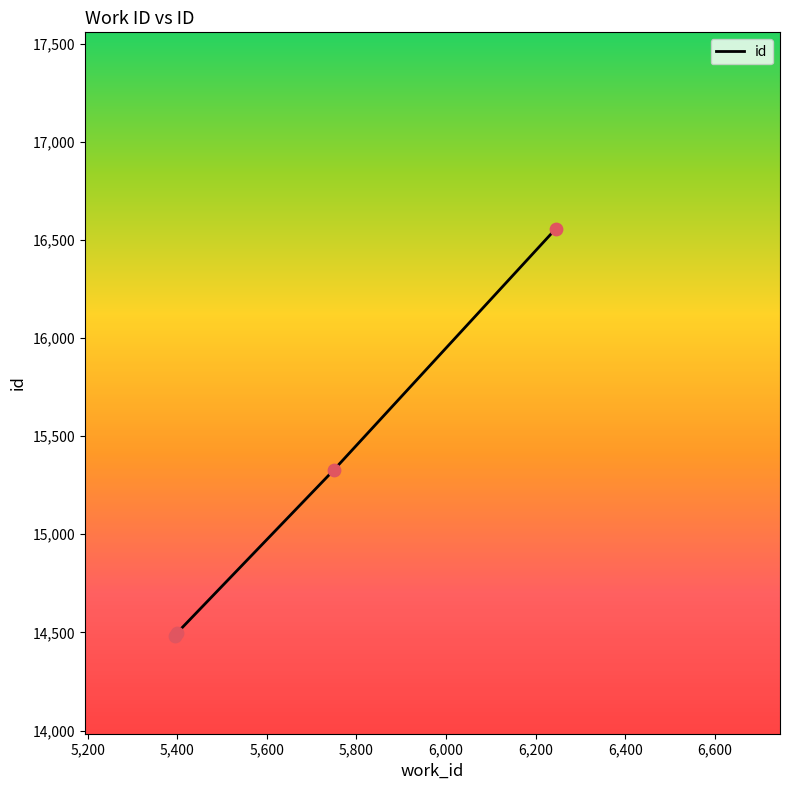

True or false: the data has more than 2 interior local peaks.

False